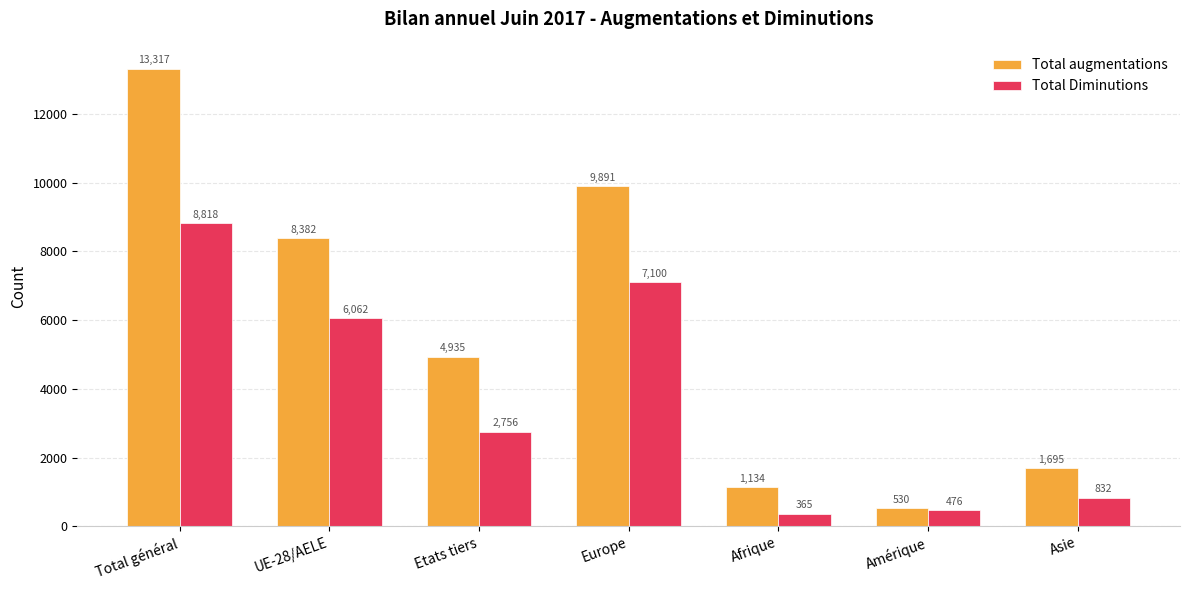

Read the Total Diminutions value at Europe, to the nearest 10.

7100